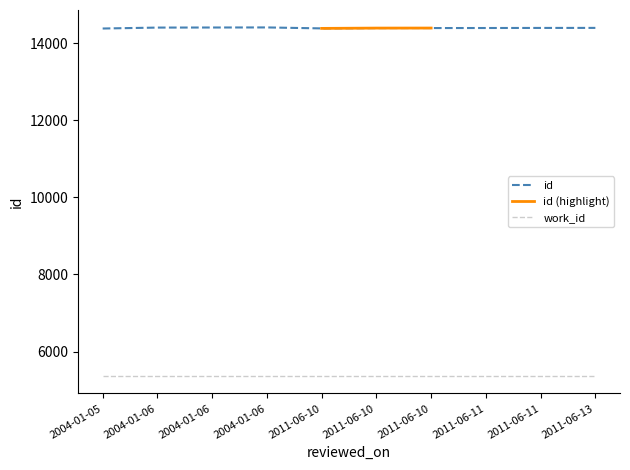

Count the number of categories in the chart.

10